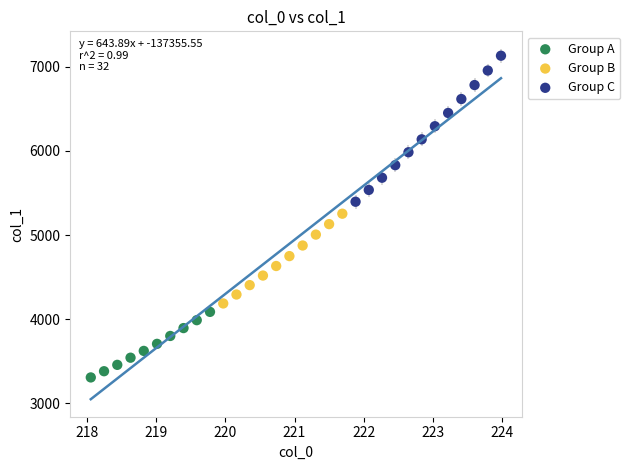

Which series reaches the minimum Y coordinate?

Group A